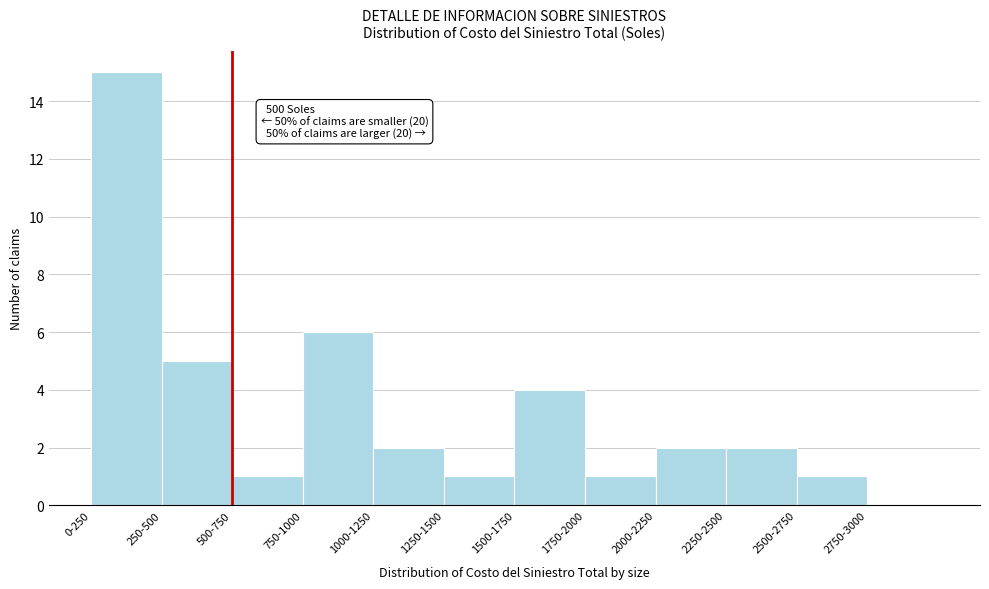

Reading right to left, transcribe all the data shown in this chart.

2750-3000=0	2500-2750=1	2250-2500=2	2000-2250=2	1750-2000=1	1500-1750=4	1250-1500=1	1000-1250=2	750-1000=6	500-750=1	250-500=5	0-250=15